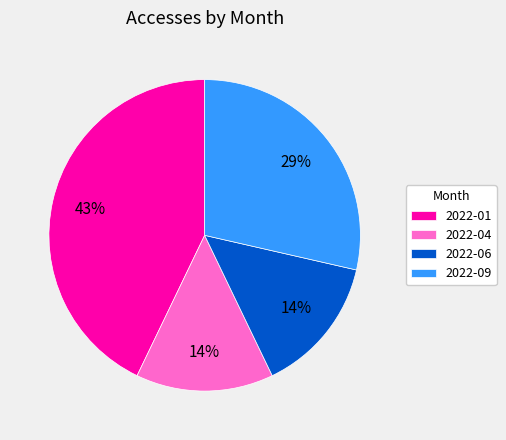

Count the number of slices in the pie.

4